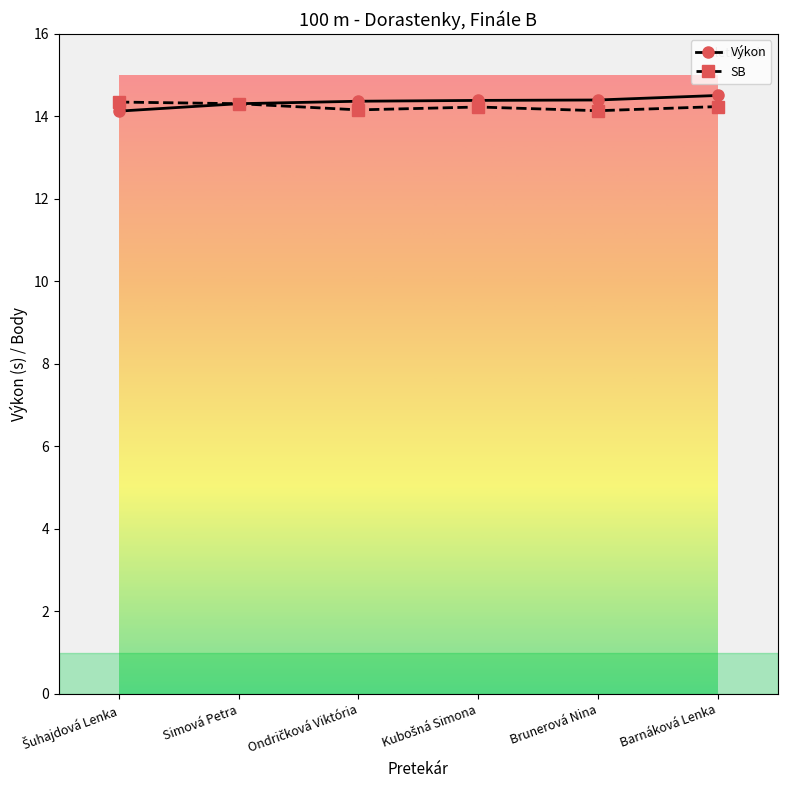

What is the value of the SB point at the 5th from the left?

14.1